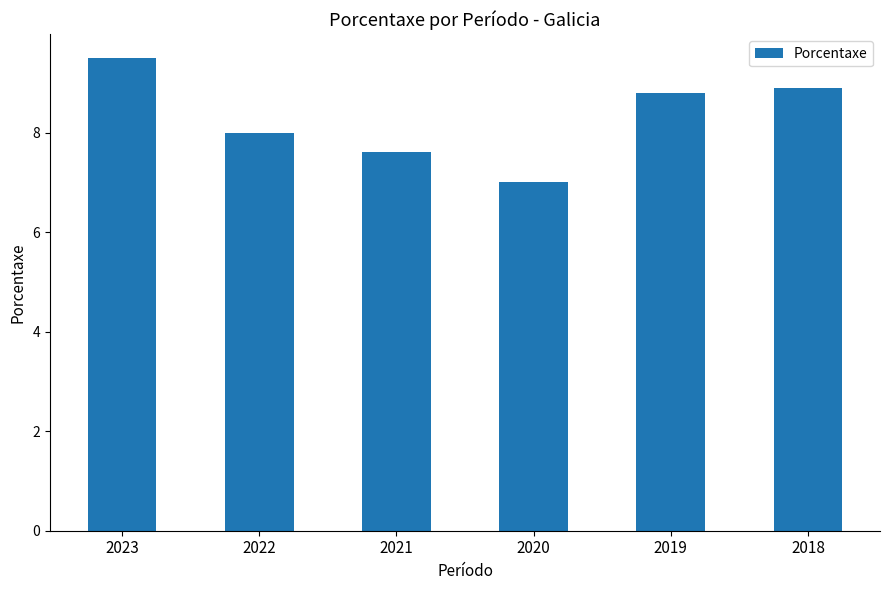

Read the value at 2018.

8.9